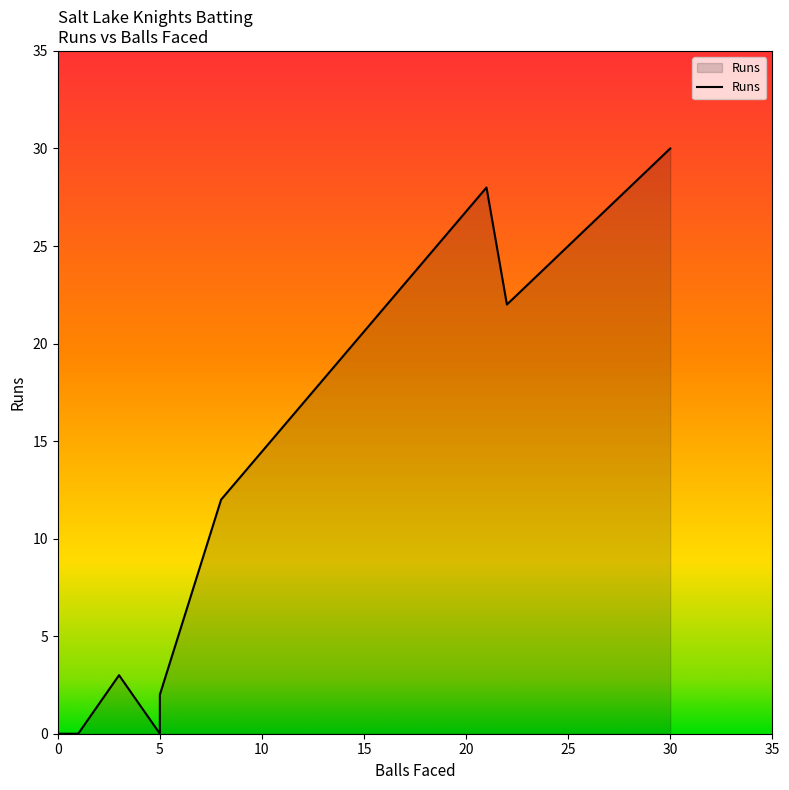

How many interior local peaks (higher than both neighbors) does the data have?

2